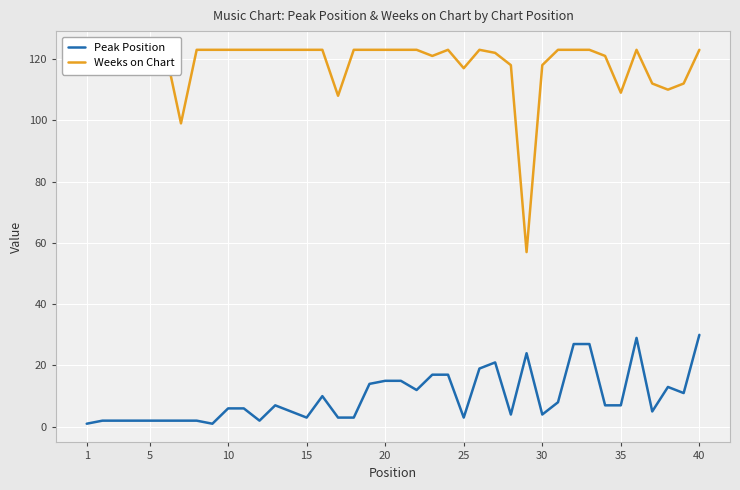

Does the chart display data point markers on the line(s)?

No